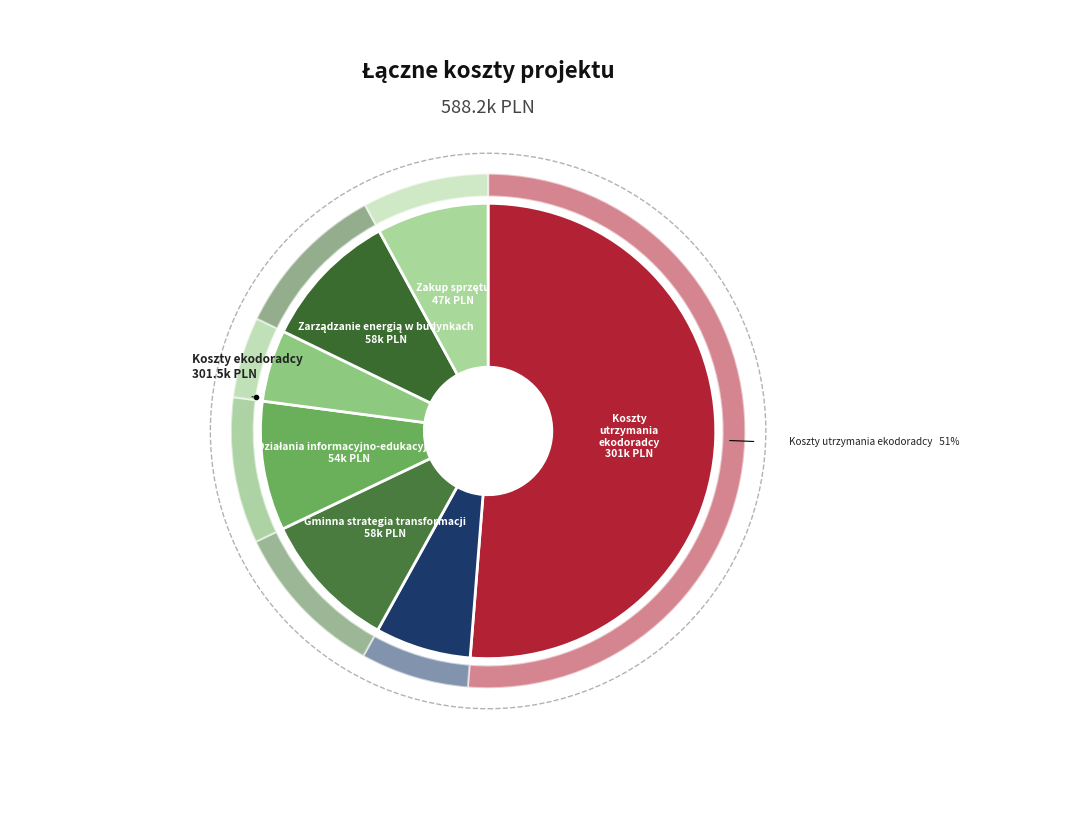

To the nearest percent, what is the combined percentage of Koszty utrzymania ekodoradcy and Zakup sprzętu?

59%